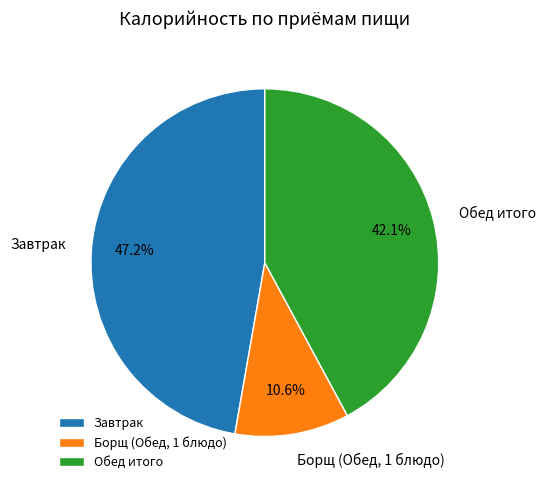

What percentage is NOT represented by Обед итого?

57.9%